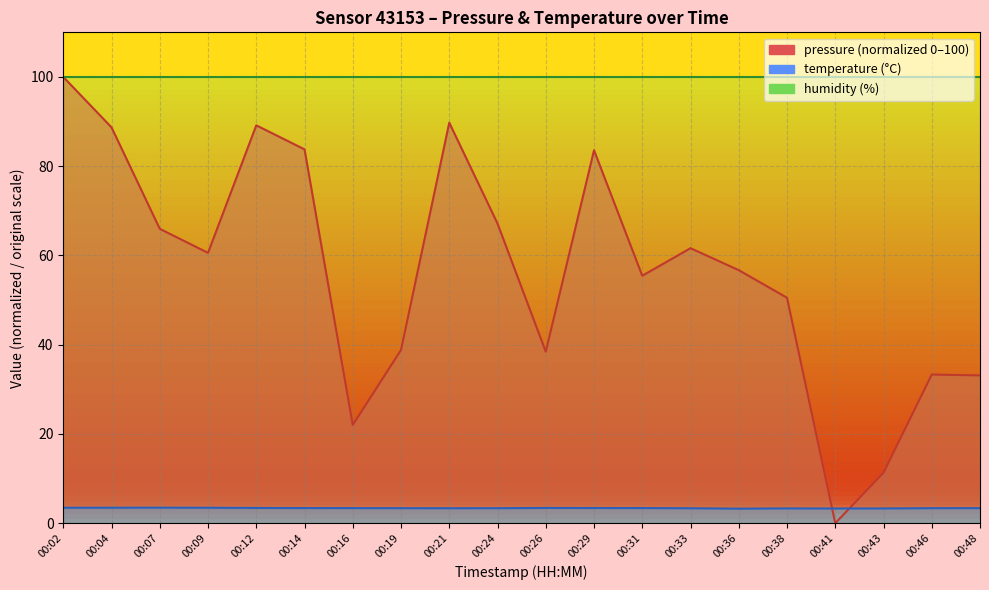

True or false: pressure has a value of 67.1 at 00:24.

True